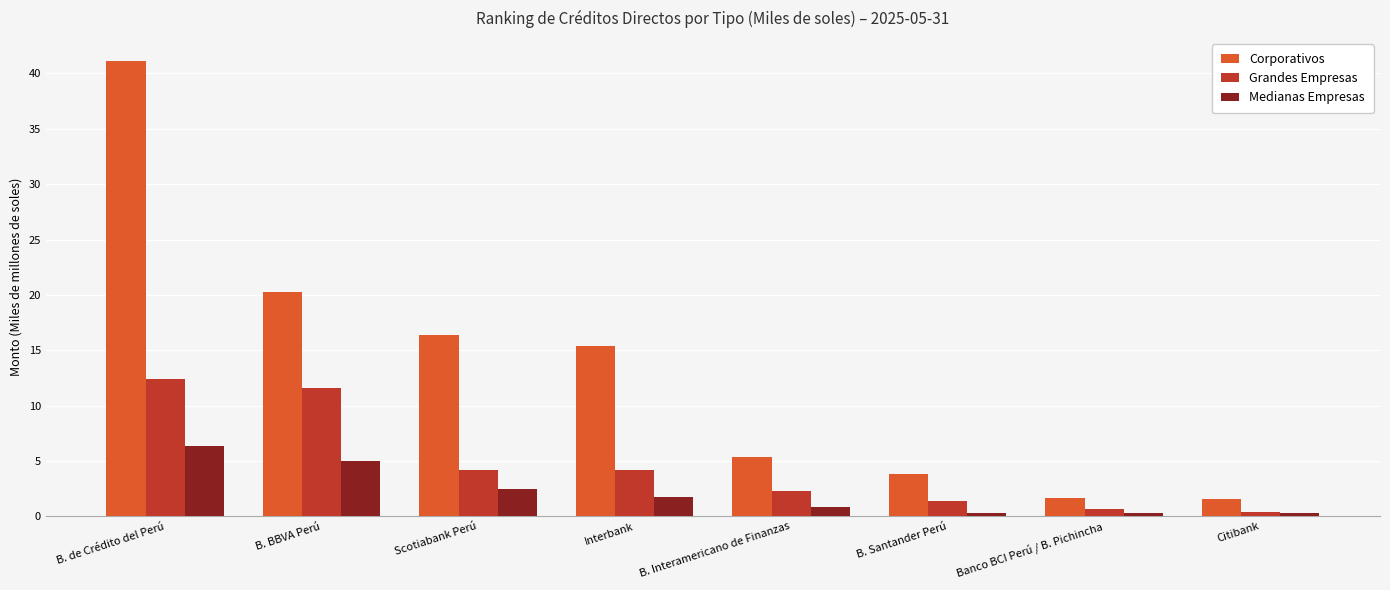

What is the label of the 5th bar from the right?

Interbank